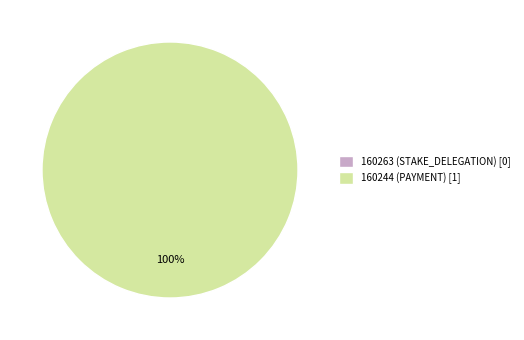

Is there a majority slice in this chart?

Yes